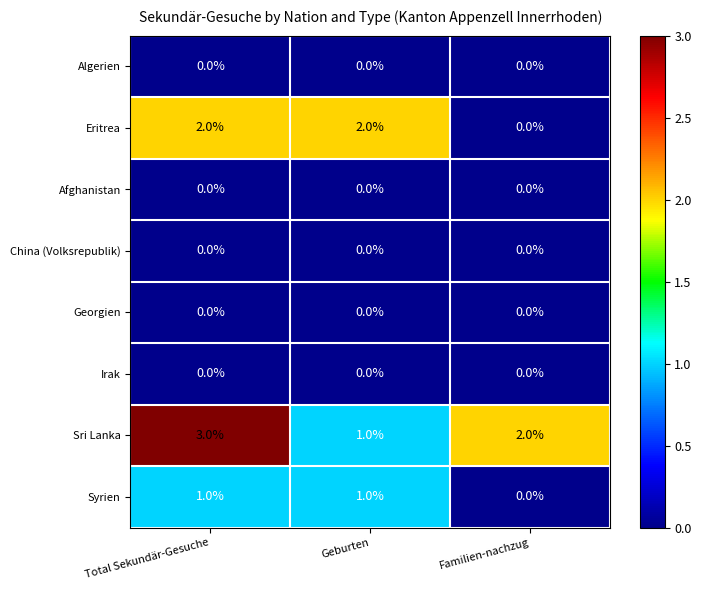

Is the value of Sri Lanka at Total Sekundär-Gesuche greater than the value of Eritrea at Familien-nachzug?

Yes